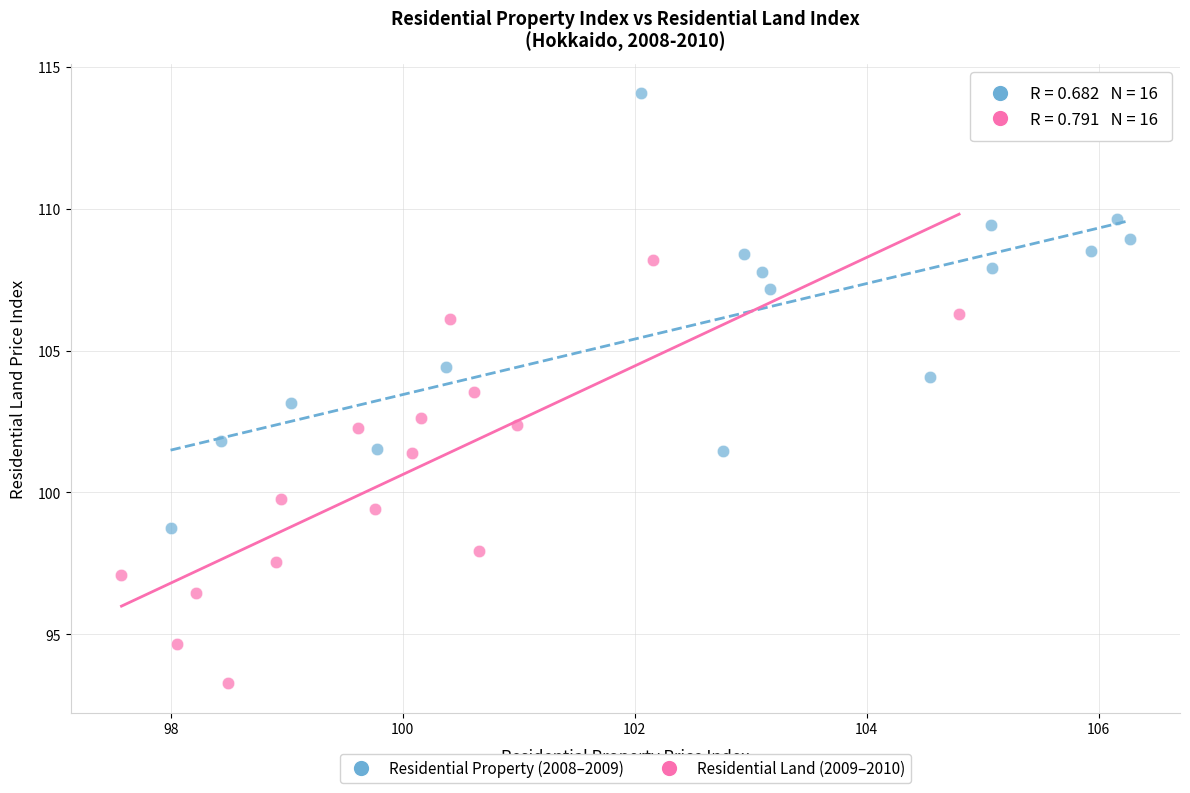

Which series contains the lowest Y value?

Residential Land (2009–2010)